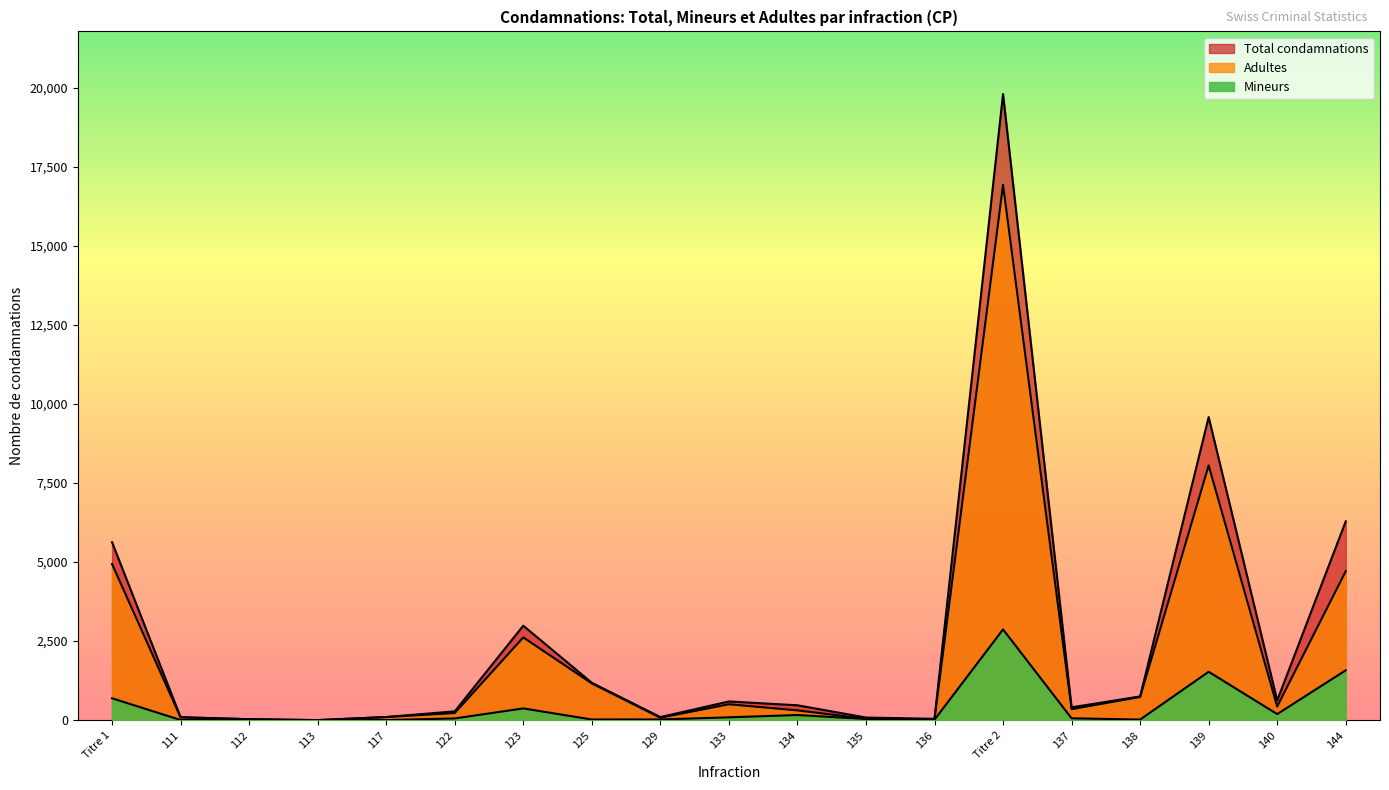

What is the difference between the maximum and second lowest values in the Total condamnations series?

19775